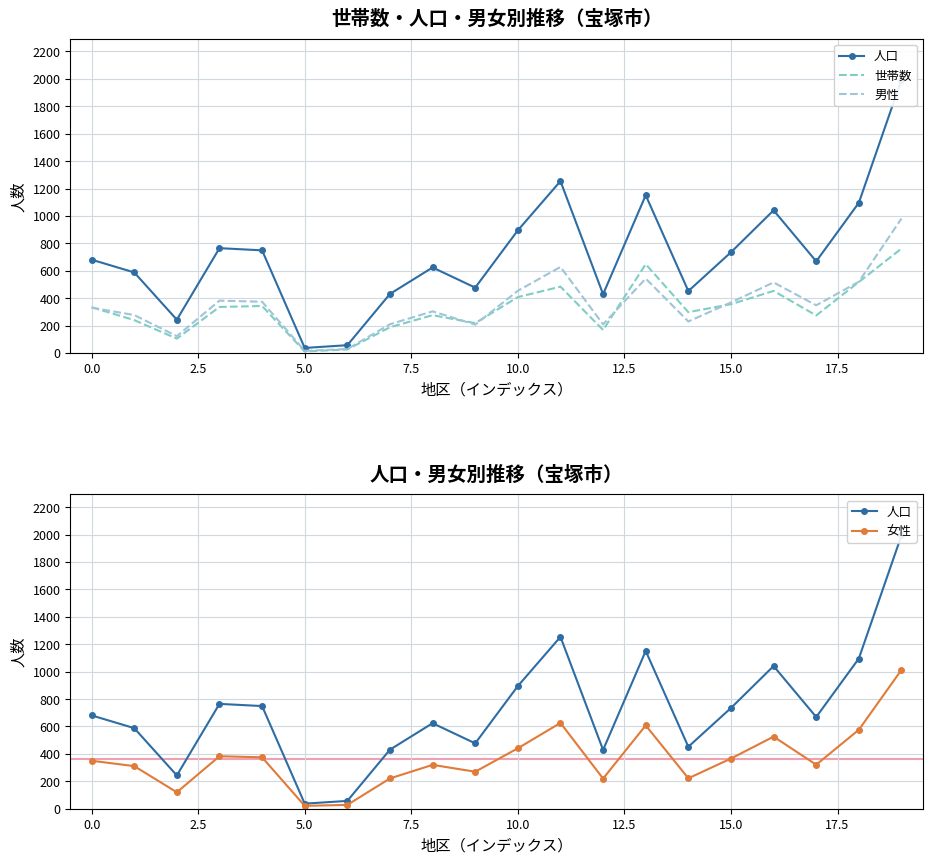

What is the highest value of the 女性 series?

1013